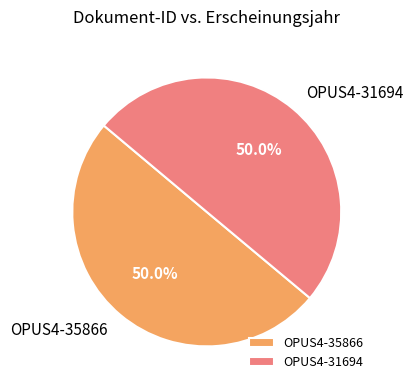

Approximately how many times larger is the value at OPUS4-35866 compared to OPUS4-31694?

1.0